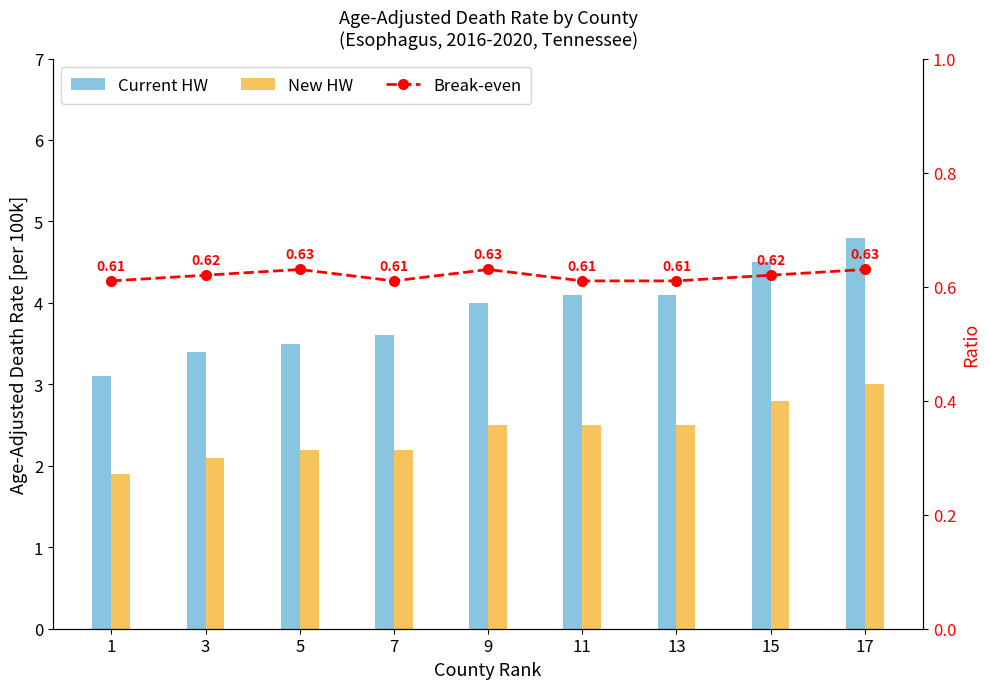

How many groups of bars are there?

9